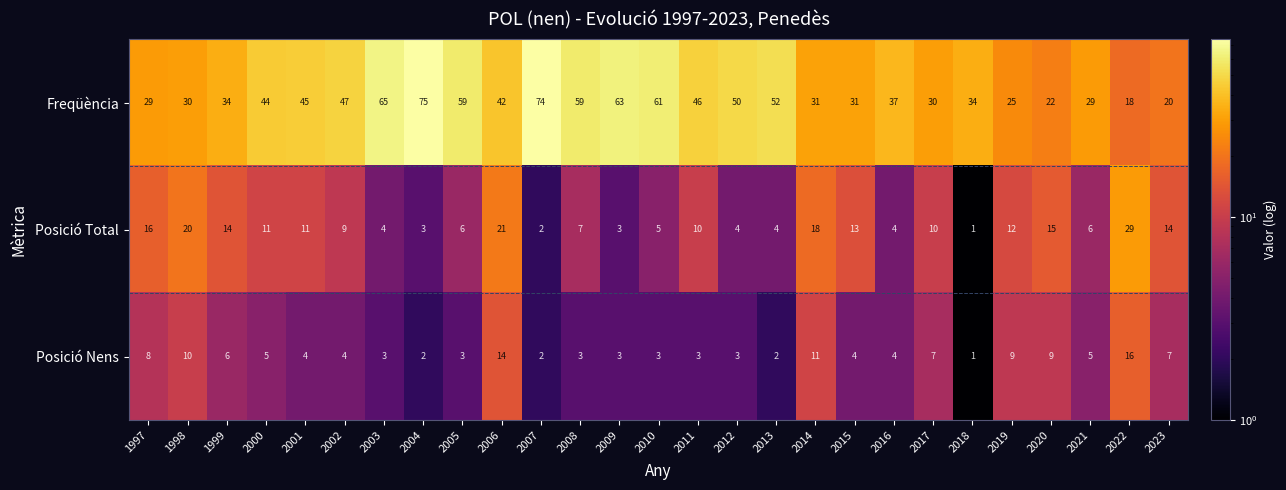

Which series has the widest spread of values?

Freqüència